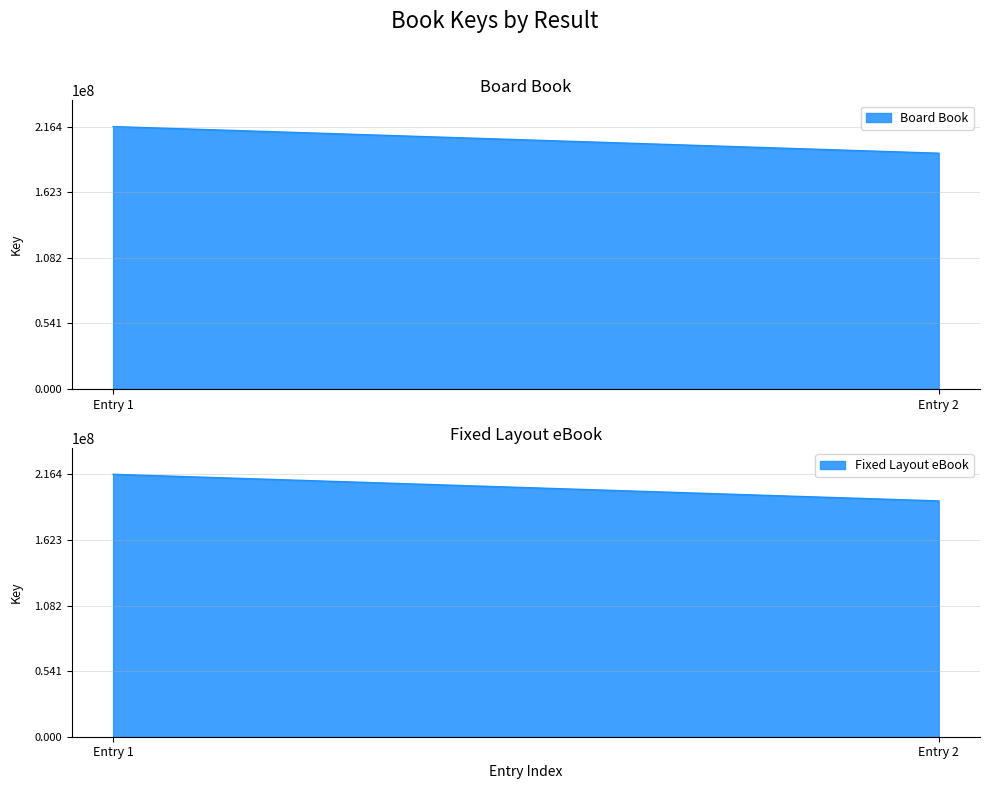

Reading left to right, list all the values displayed in this chart.

216392038	216392038	194435919	194435919